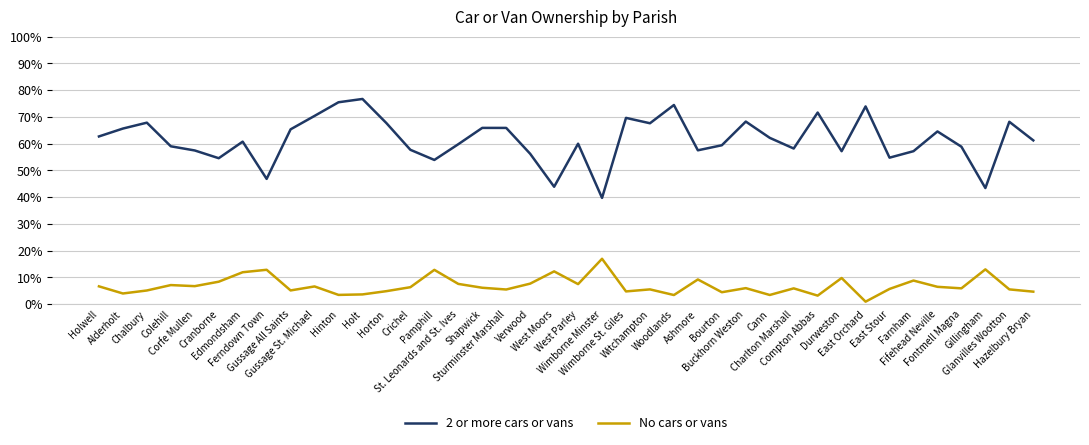

The No cars or vans series shows 11.9 at Edmondsham. True or false?

True